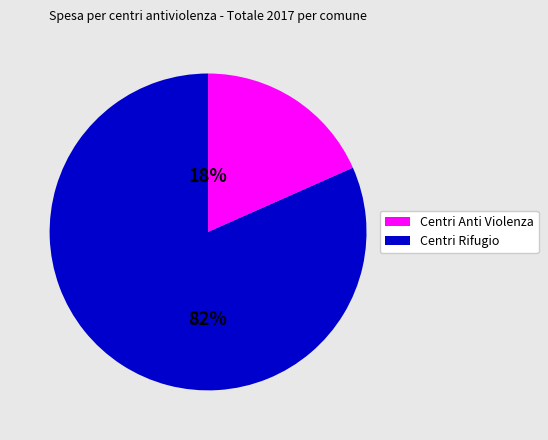

To the nearest percent, what portion does Centri Rifugio represent?

82%